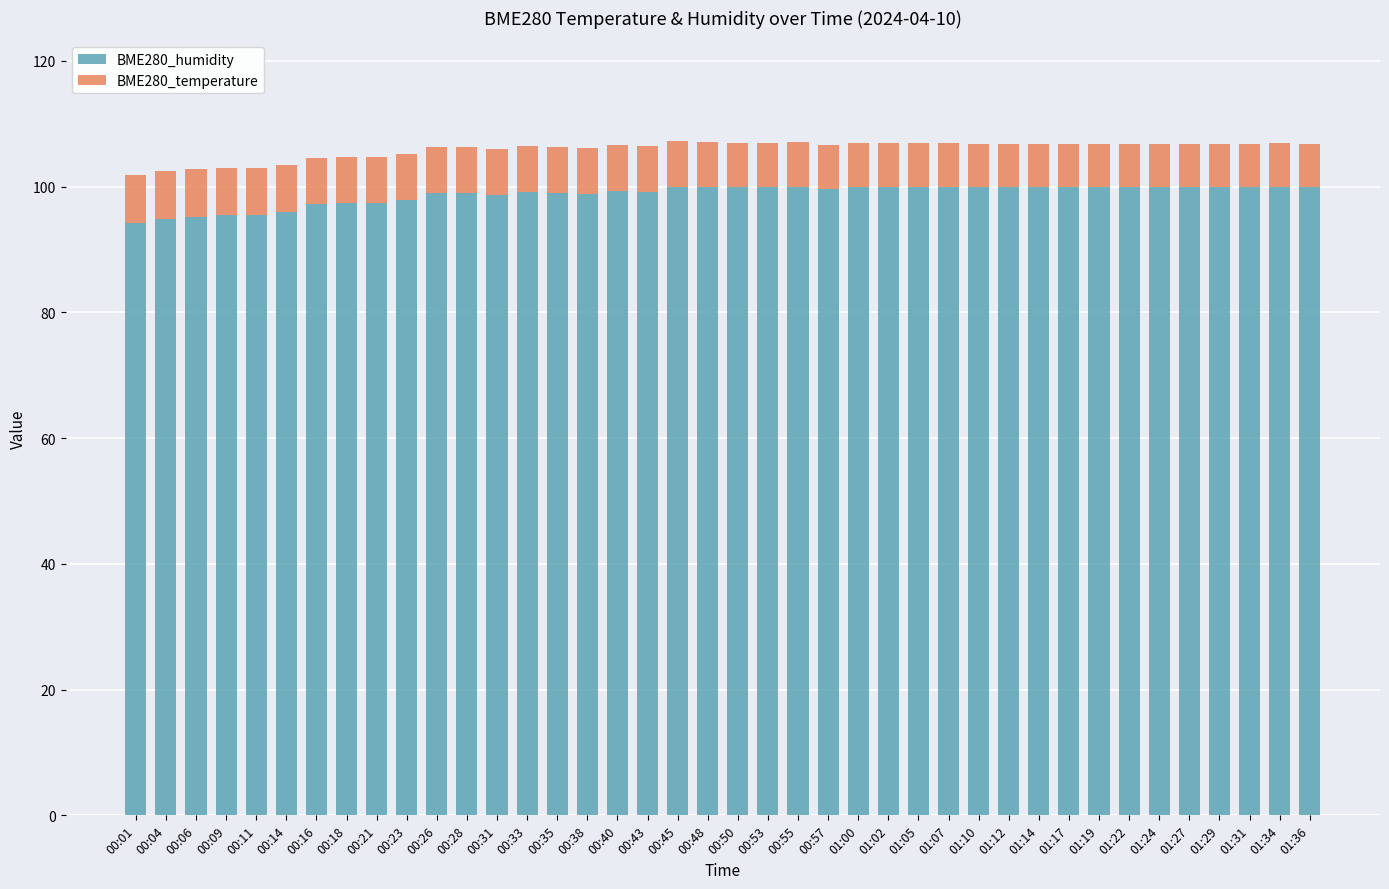

What is the value of the BME280_humidity bar at the 1st from the left?

94.1